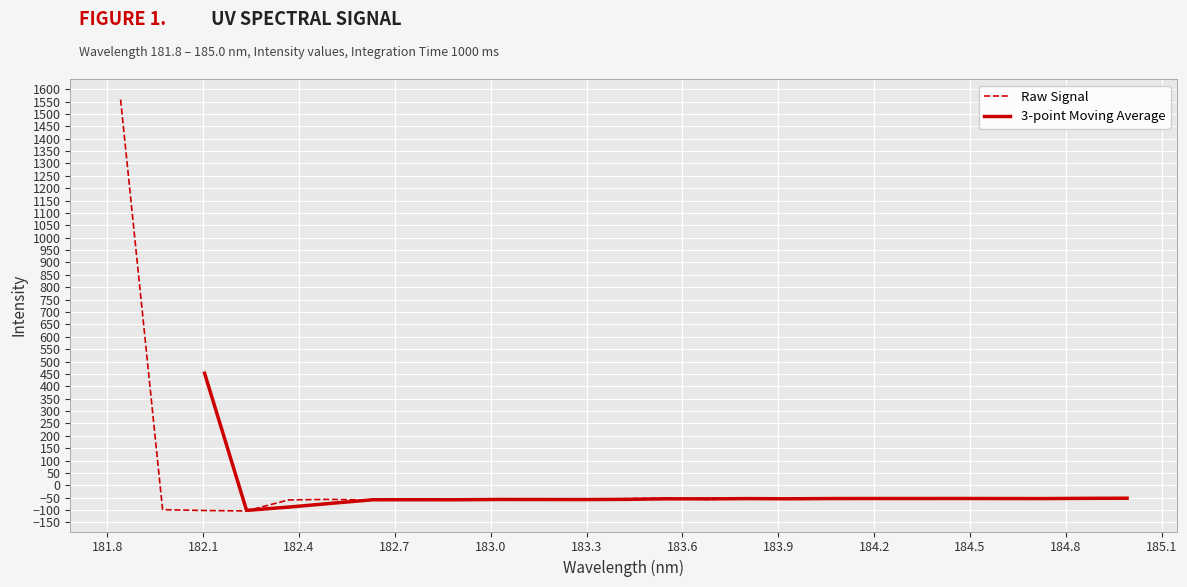

What is the lowest value of the Raw Signal series?

-103.5